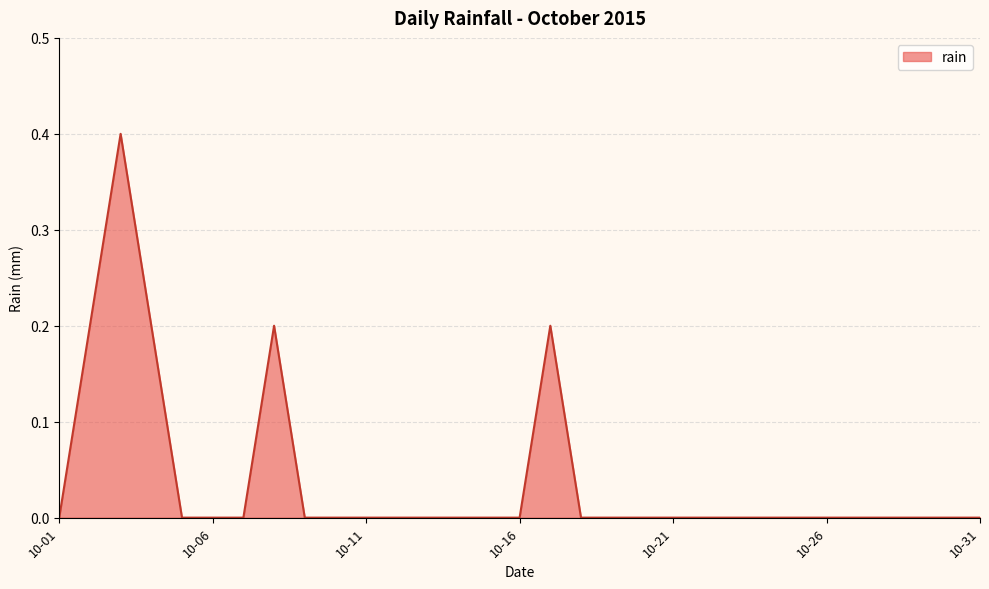

What is the difference between the second highest and second lowest values?

0.2